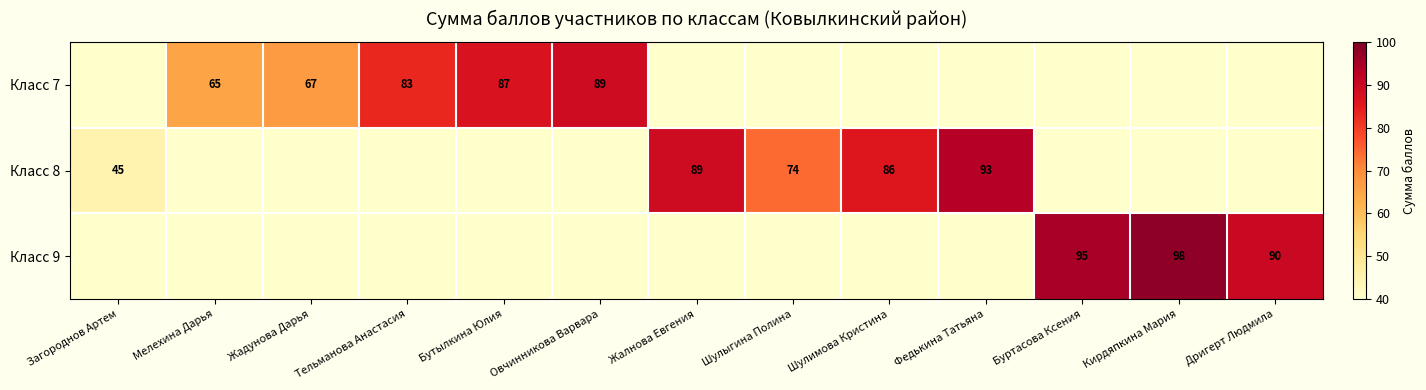

How many data points does each series have?

13